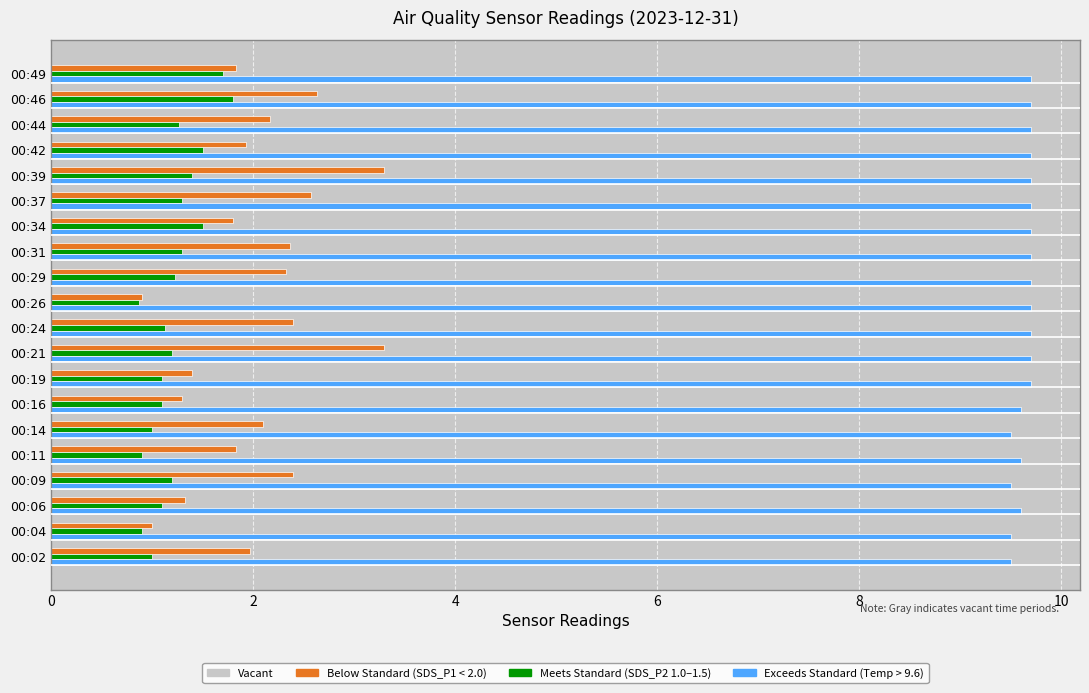

What is the minimum value shown in the chart?

0.9